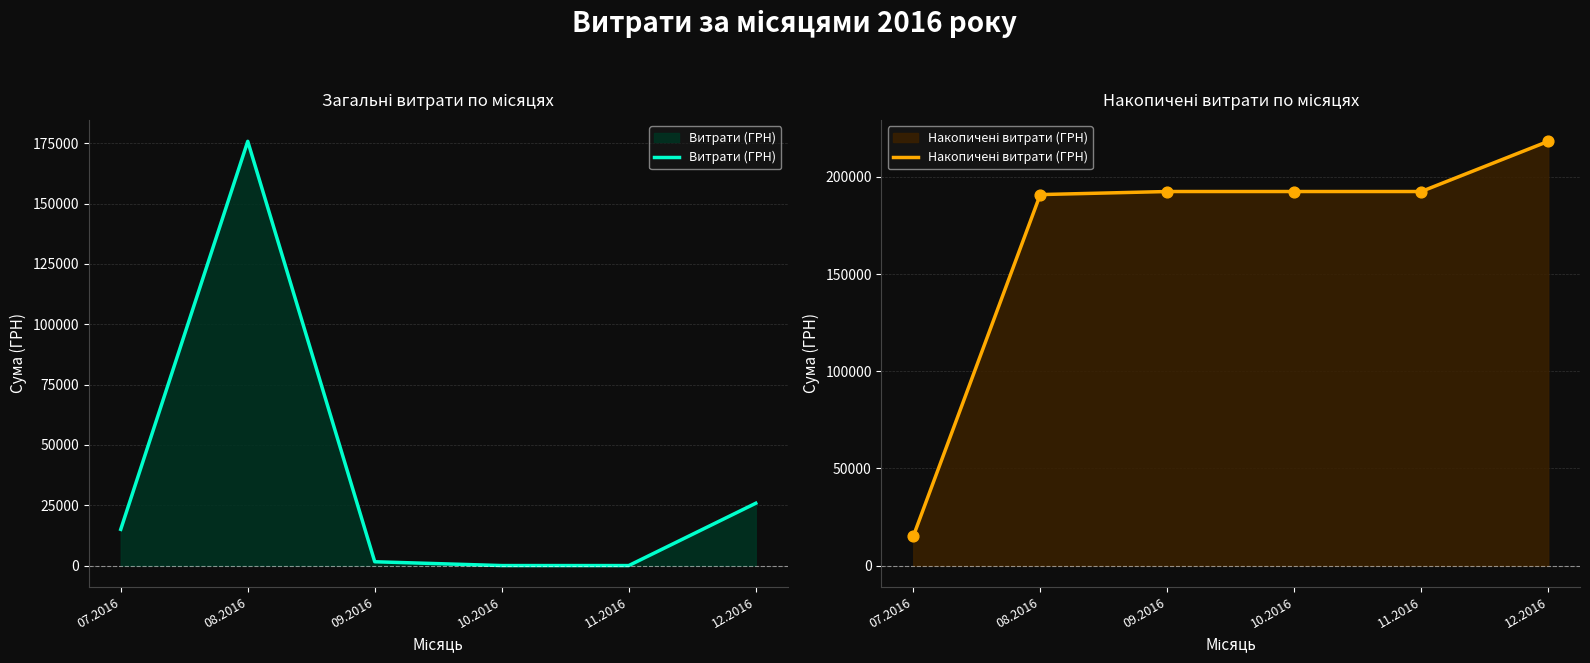

Which series has the largest total across all categories?

Накопичені витрати (ГРН)